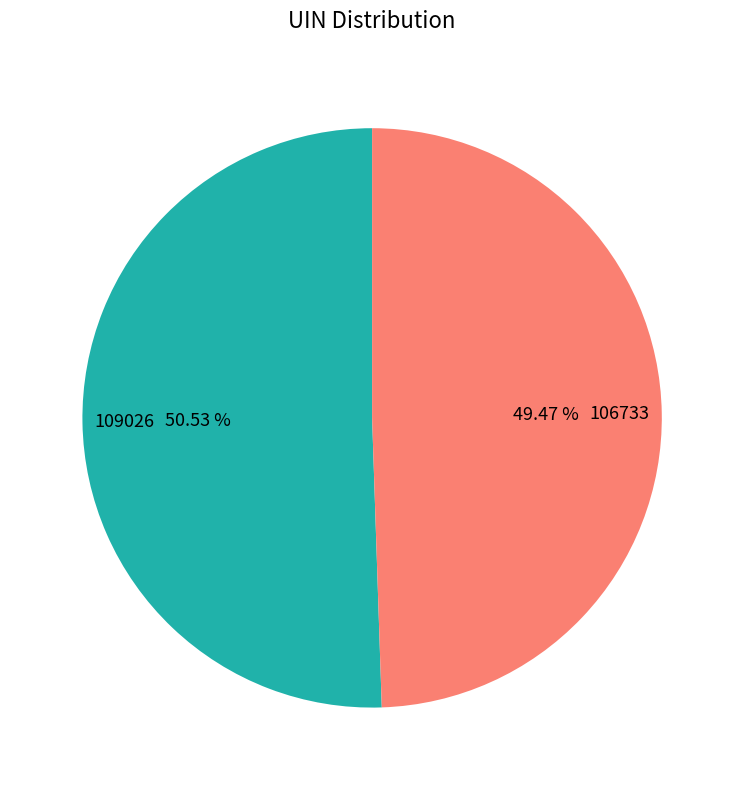

Approximately how many times larger is the value at 109026 compared to 106733?

1.0